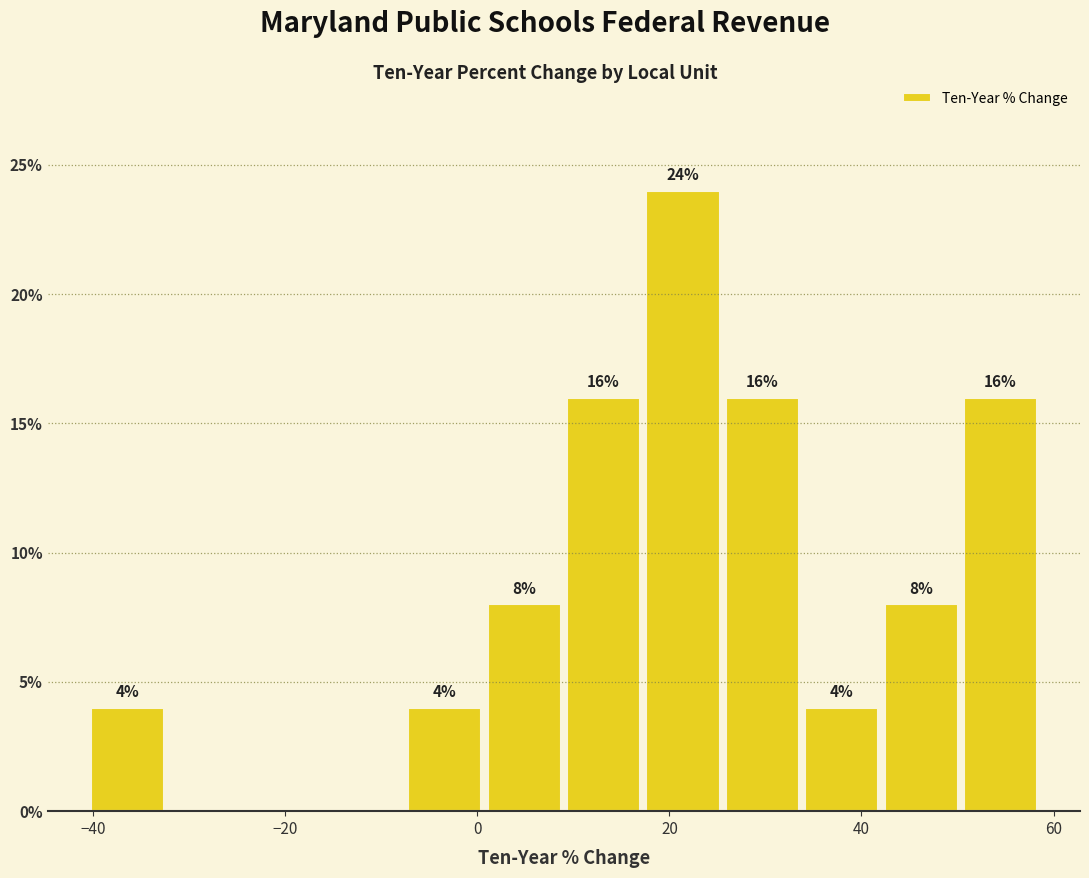

Which range on the x-axis has the tallest bar?

18 to 26